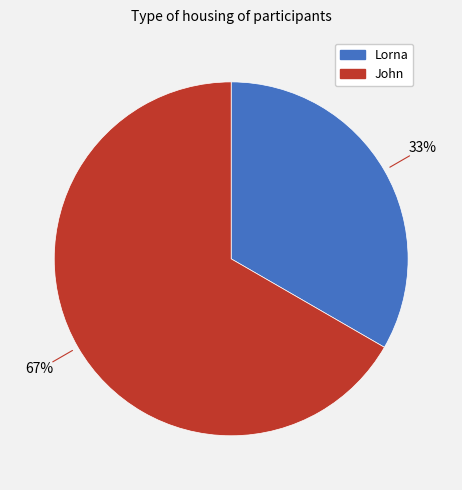

Approximately how many times larger is the value at John compared to Lorna?

2.0